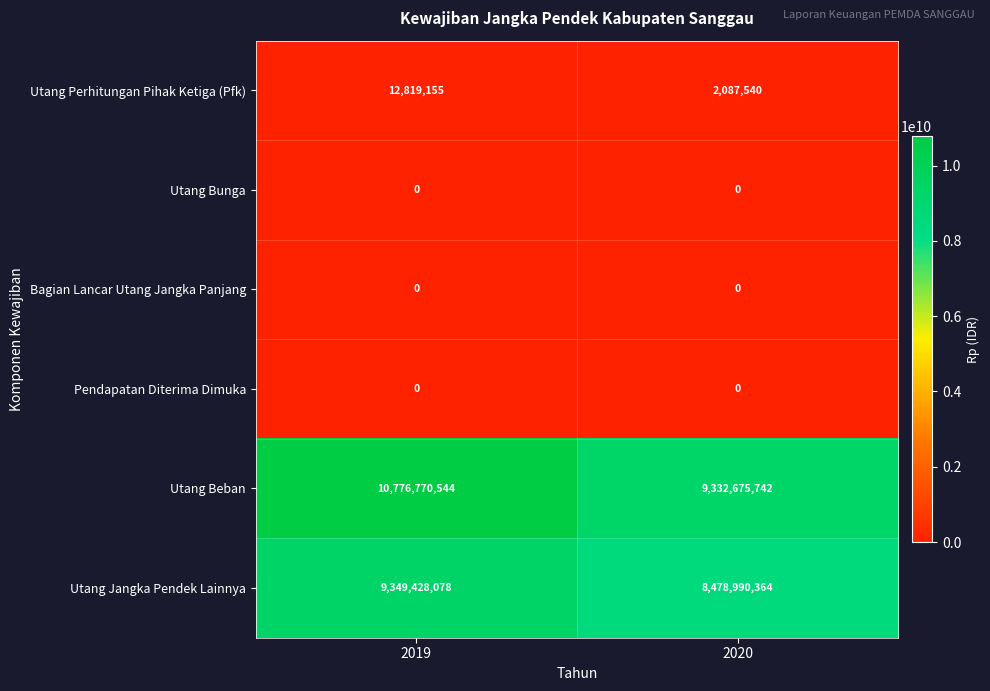

Reading left to right, list all the values displayed in this chart.

Utang Perhitungan Pihak Ketiga (Pfk): 12819155	2087540
Utang Bunga: 0	0
Bagian Lancar Utang Jangka Panjang: 0	0
Pendapatan Diterima Dimuka: 0	0
Utang Beban: 10776770544	9332675742
Utang Jangka Pendek Lainnya: 9349428078	8478990364